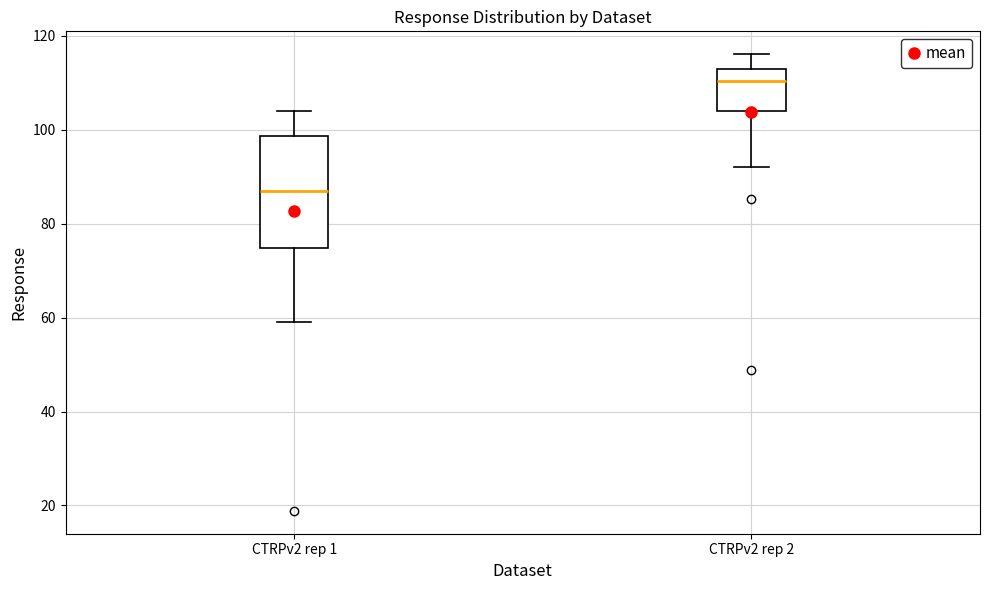

Which box is the tallest, from its lower edge to its upper edge?

CTRPv2 rep 1